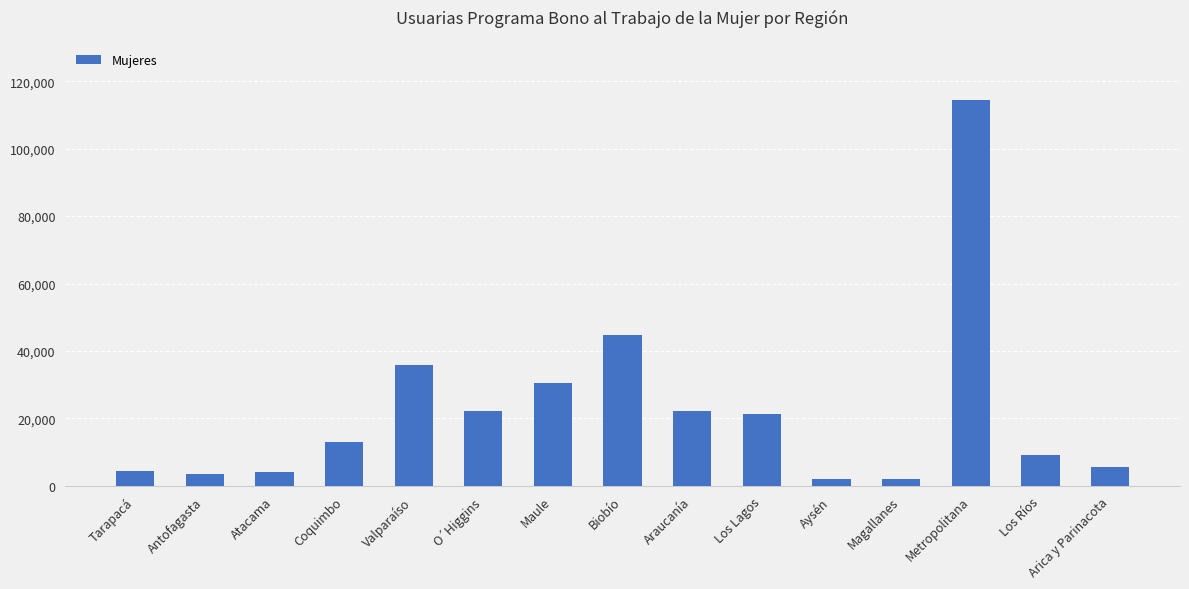

What is the maximum value shown in the chart?

114311